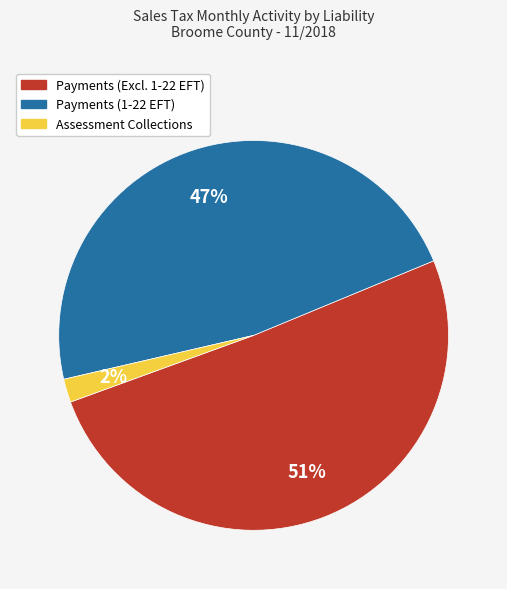

Rank the categories by value from lowest to highest.

Assessment Collections, Payments (1-22 EFT), Payments (Excl. 1-22 EFT)